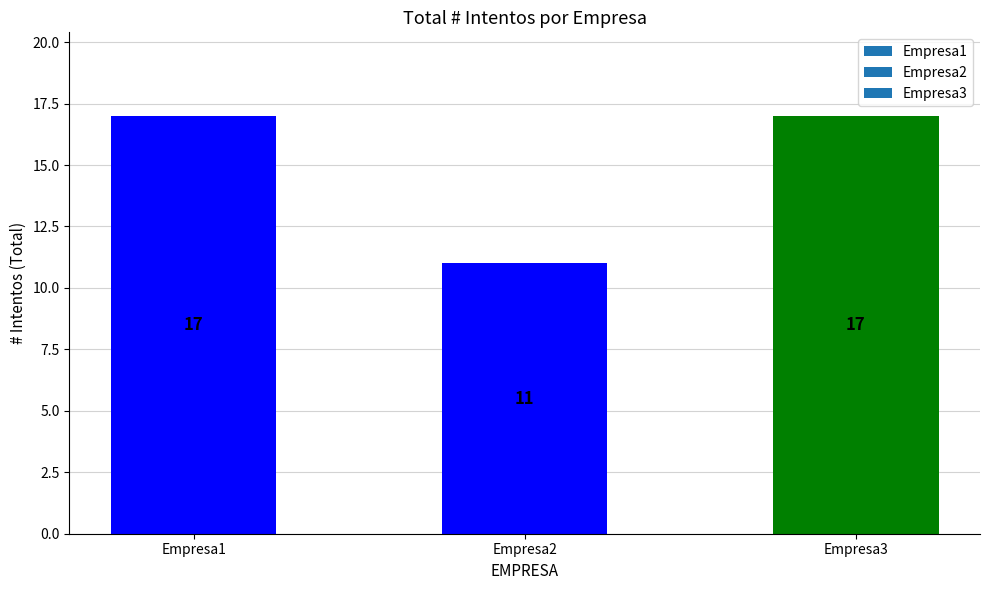

What is the difference between the maximum and minimum values?

6